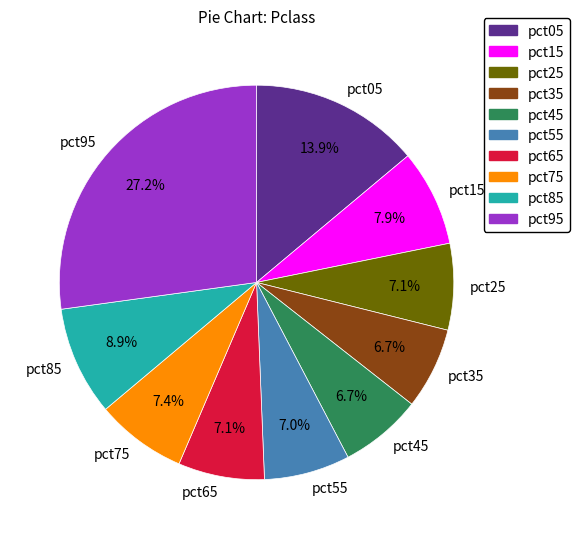

Which category has the biggest portion of the pie?

pct95